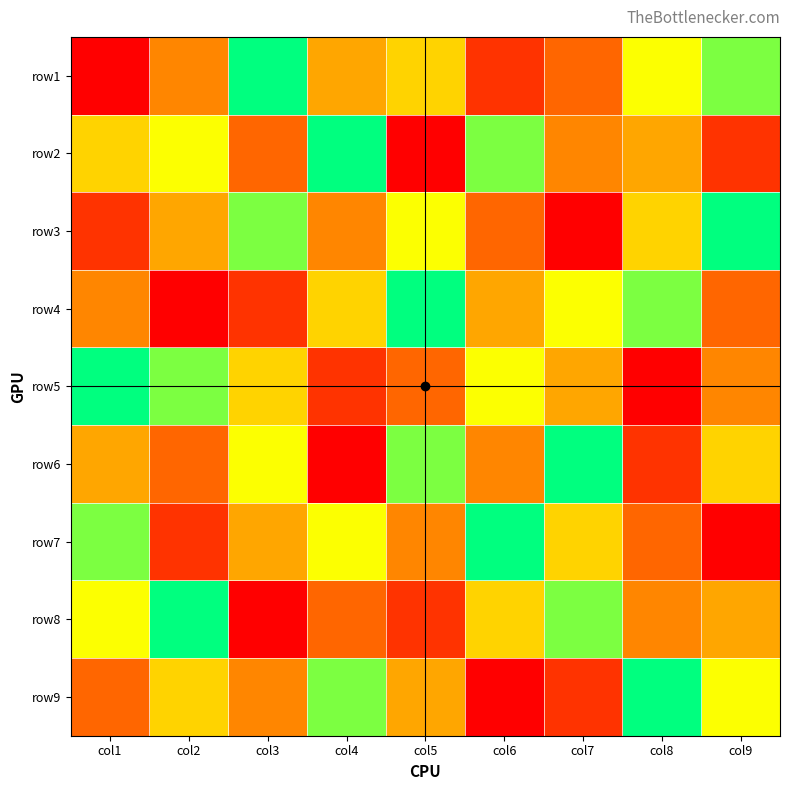

Which has a higher value, col1 or col7?

col7